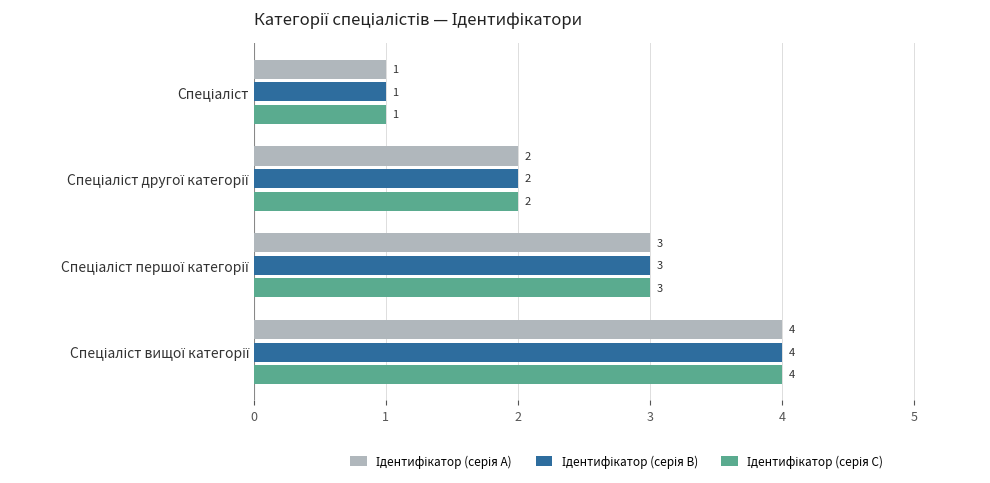

What is the lowest value of the Ідентифікатор (серія A) series?

1